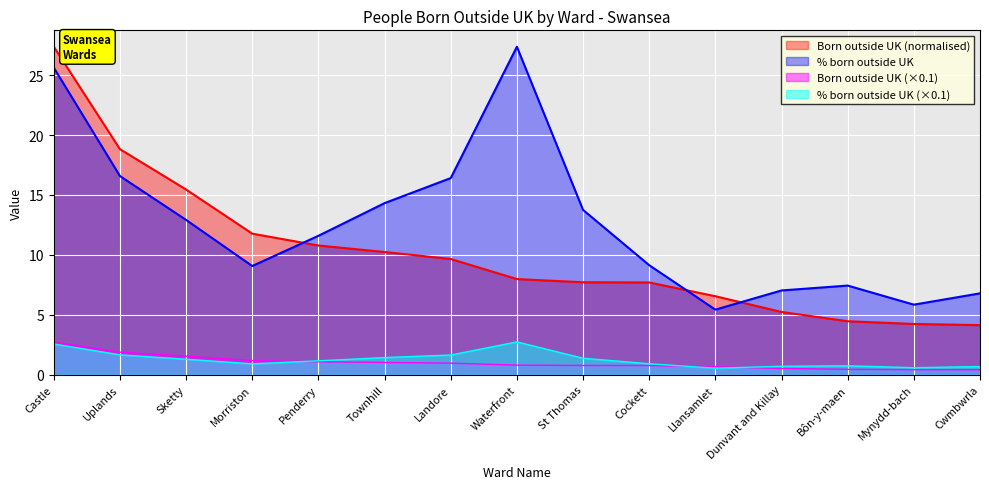

What is the difference between the second highest and second lowest values in the Born outside UK series?

1.5